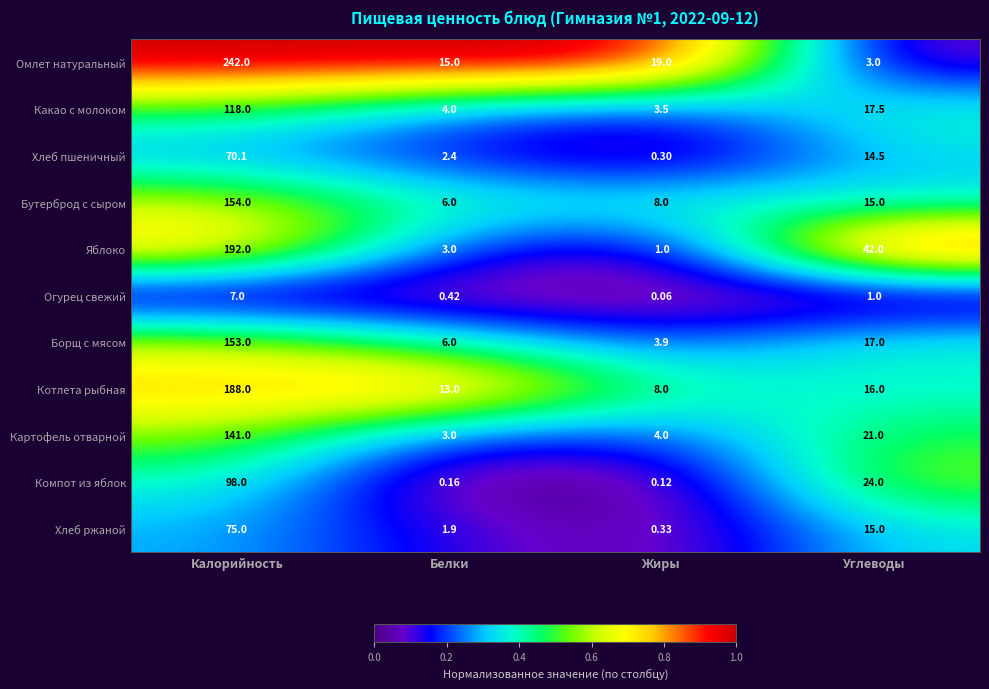

Where does the Омлет натуральный series first go above 19?

Калорийность